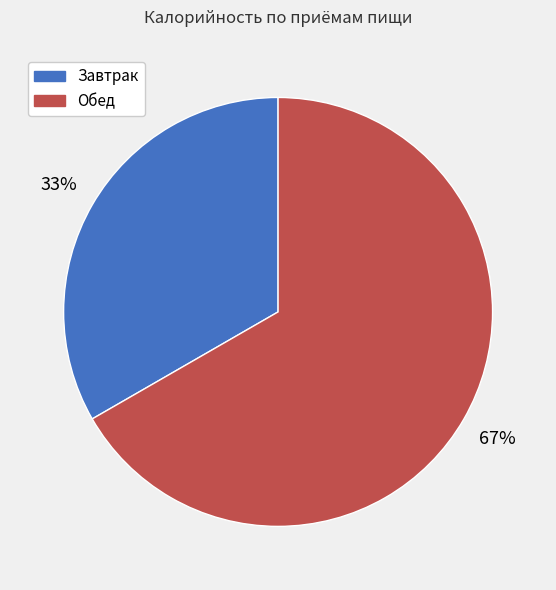

How many segments does this pie chart have?

2